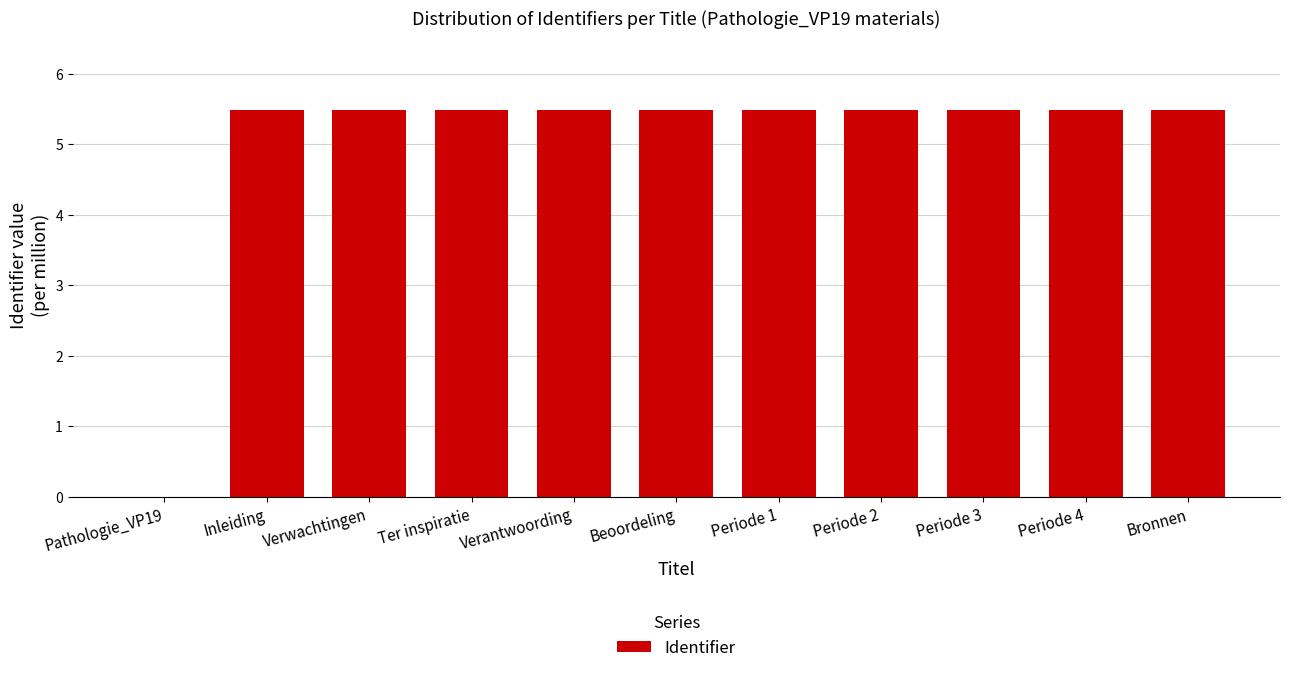

What is the maximum value shown in the chart?

5.5